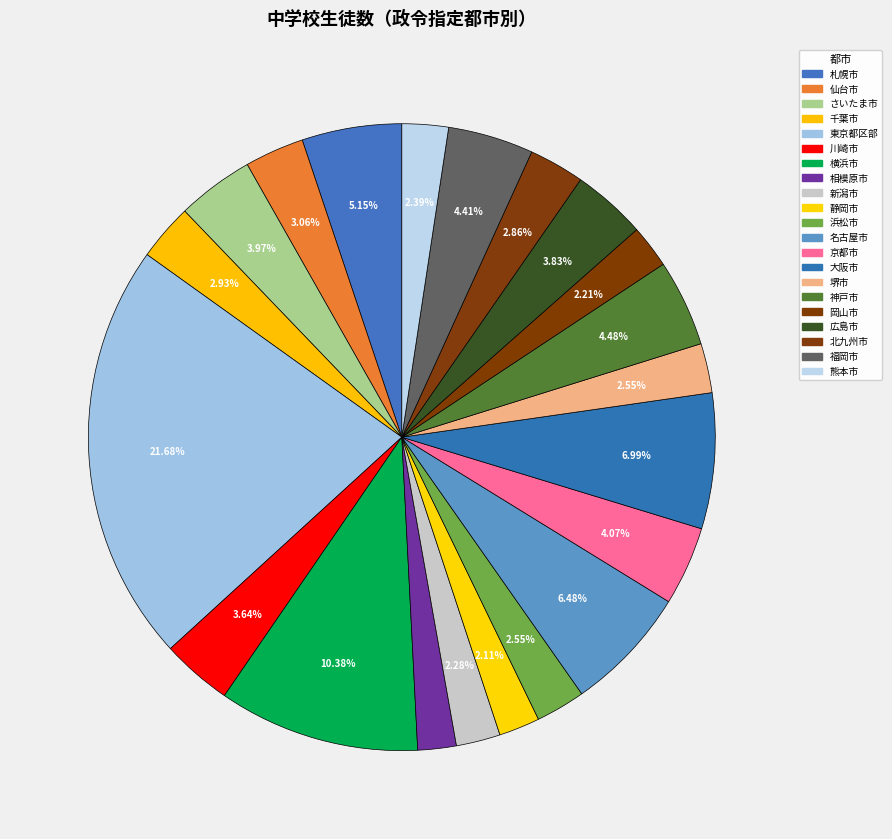

What is the ratio of the value at 熊本市 to the value at 福岡市?

0.5